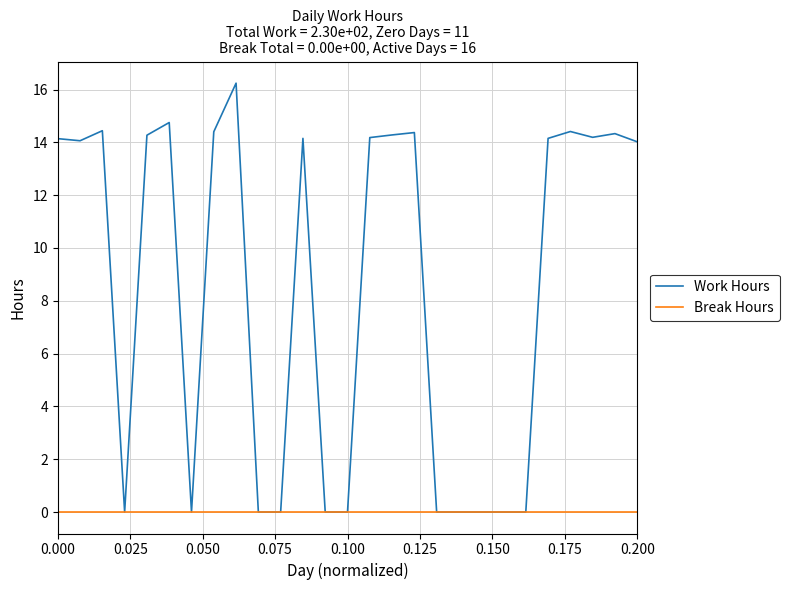

How many categories are shown in the chart?

27